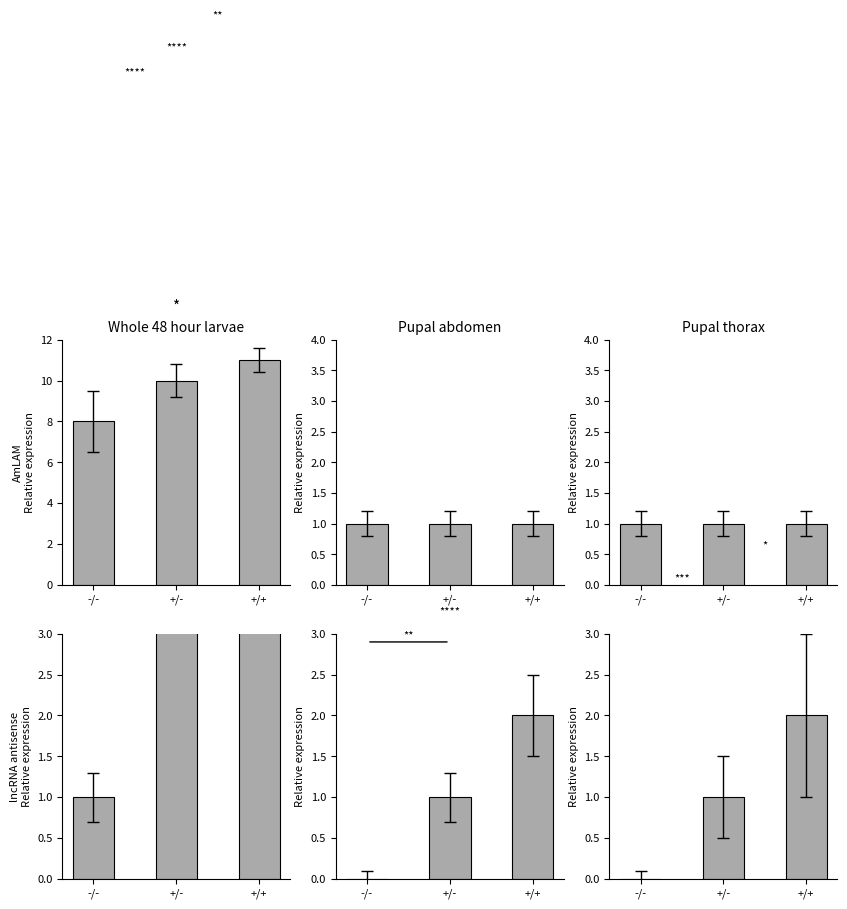

What is the sum of all lncRNA antisense values?

3